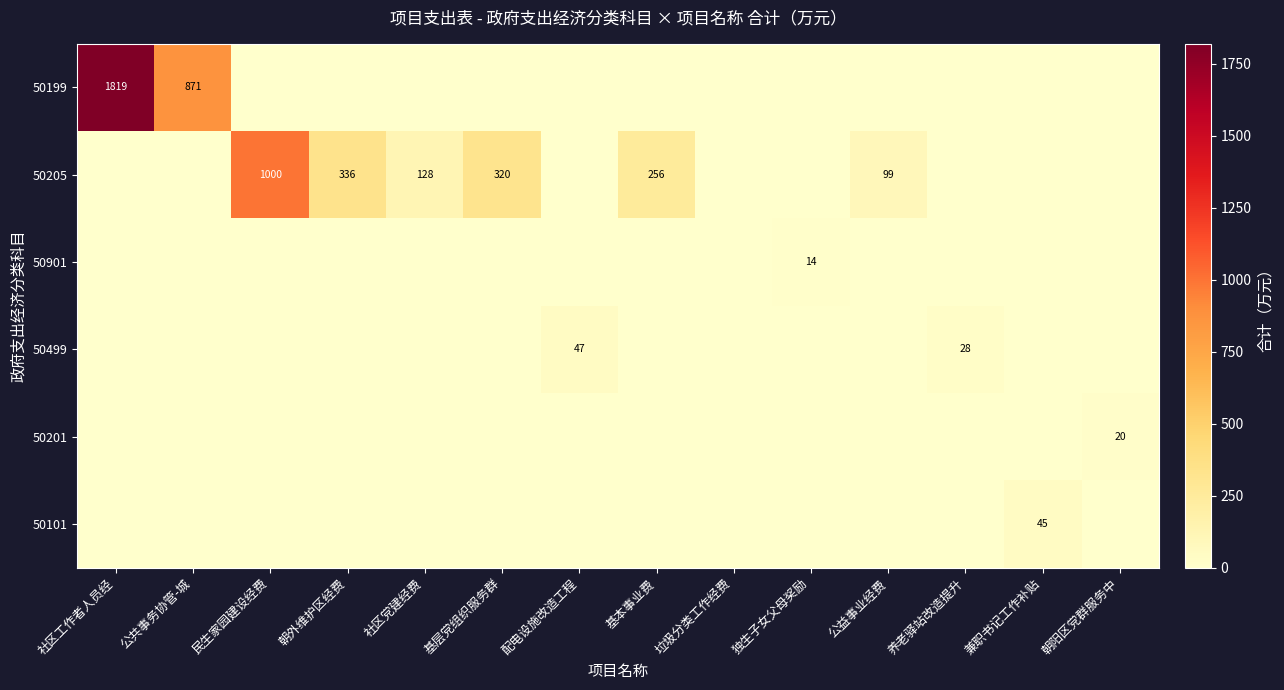

The 50201 series shows 28.1 at 朝阳区党群服务中. True or false?

False